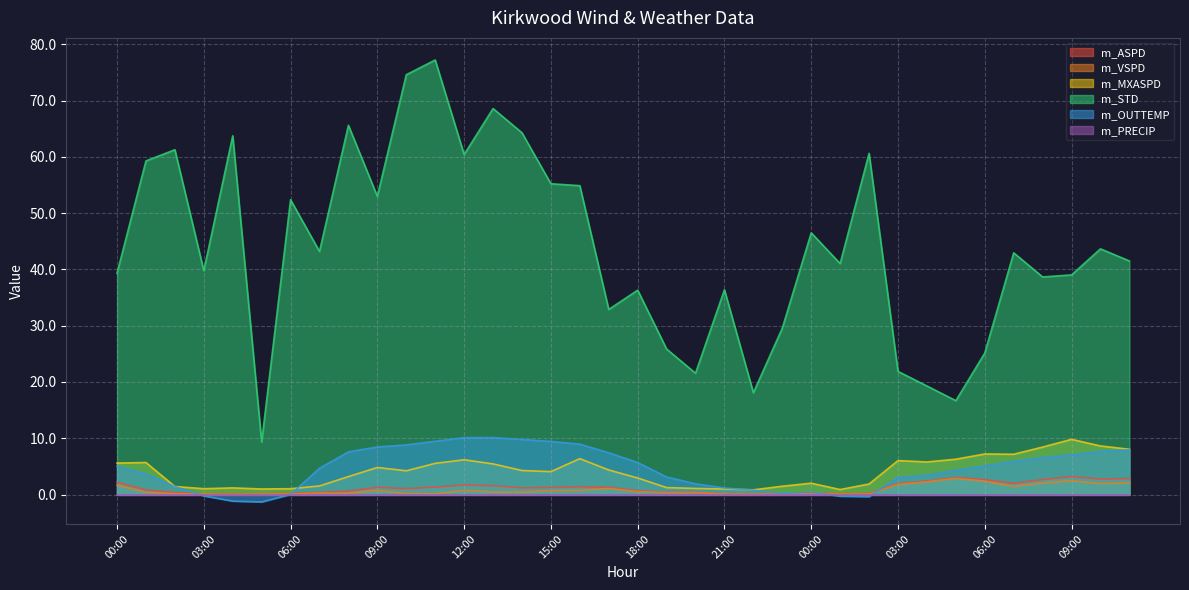

What is the greatest value displayed?

77.2